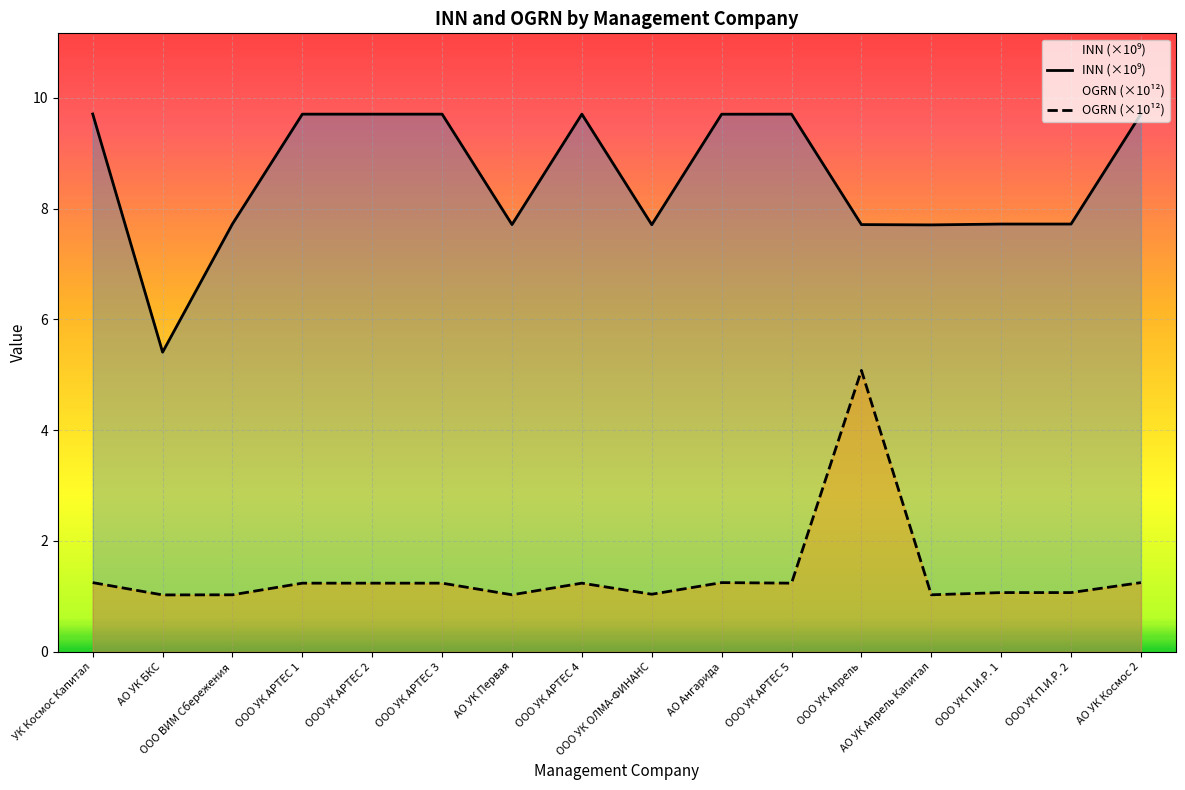

How many values in the INN (×10⁹) series are below 9?

8